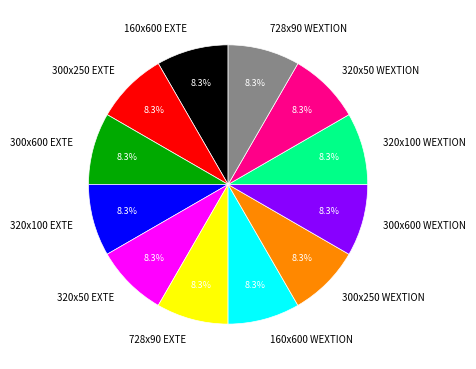

What percentage is the 320x100 EXTE slice, to the nearest percent?

8%